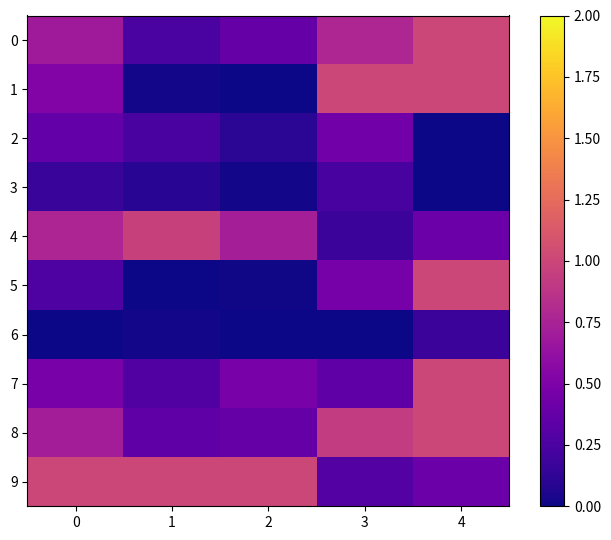

Reading right to left, what are all the values shown in this chart?

0: 4=1.0	3=0.8	2=0.4	1=0.2	0=0.7
1: 4=1.0	3=1.0	2=0.0	1=0.0	0=0.5
2: 4=0.0	3=0.4	2=0.1	1=0.2	0=0.4
3: 4=0.0	3=0.2	2=0.0	1=0.1	0=0.2
4: 4=0.4	3=0.2	2=0.7	1=1.0	0=0.8
5: 4=1.0	3=0.5	2=0.0	1=0.0	0=0.3
6: 4=0.2	3=0.0	2=0.0	1=0.0	0=0.0
7: 4=1.0	3=0.3	2=0.5	1=0.3	0=0.5
8: 4=1.0	3=0.9	2=0.4	1=0.3	0=0.7
9: 4=0.4	3=0.3	2=1.0	1=1.0	0=1.0